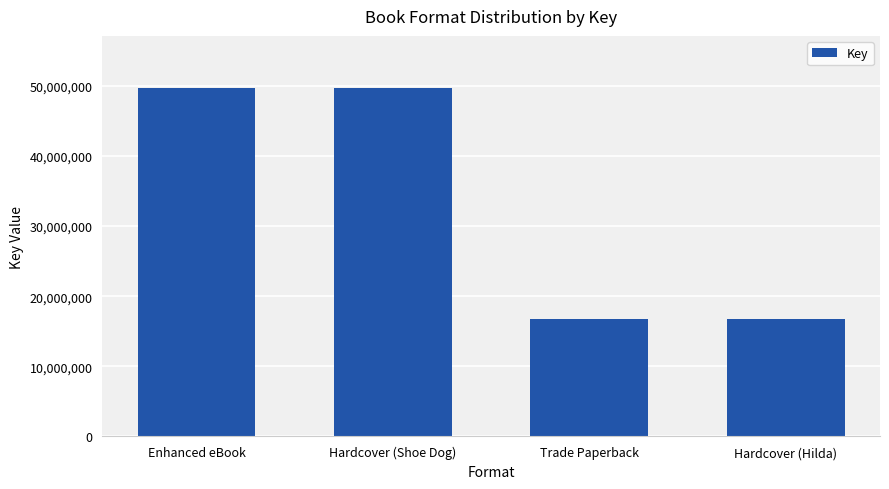

Are the bars grouped side by side (vs. stacked)?

No